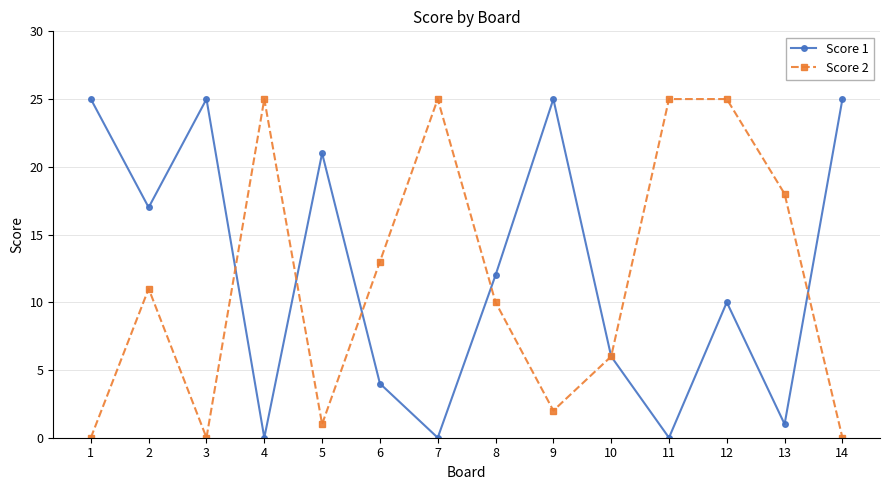

What is the sum of all Score 1 values?

171